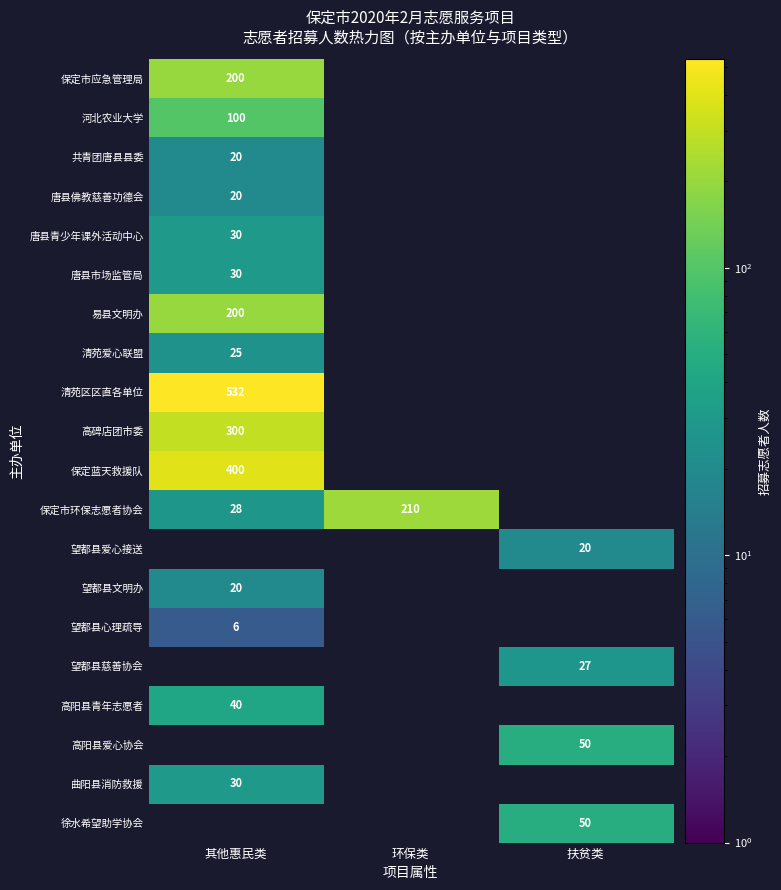

The value of 徐水希望助学协会 at 扶贫类 is 79. True or false?

False